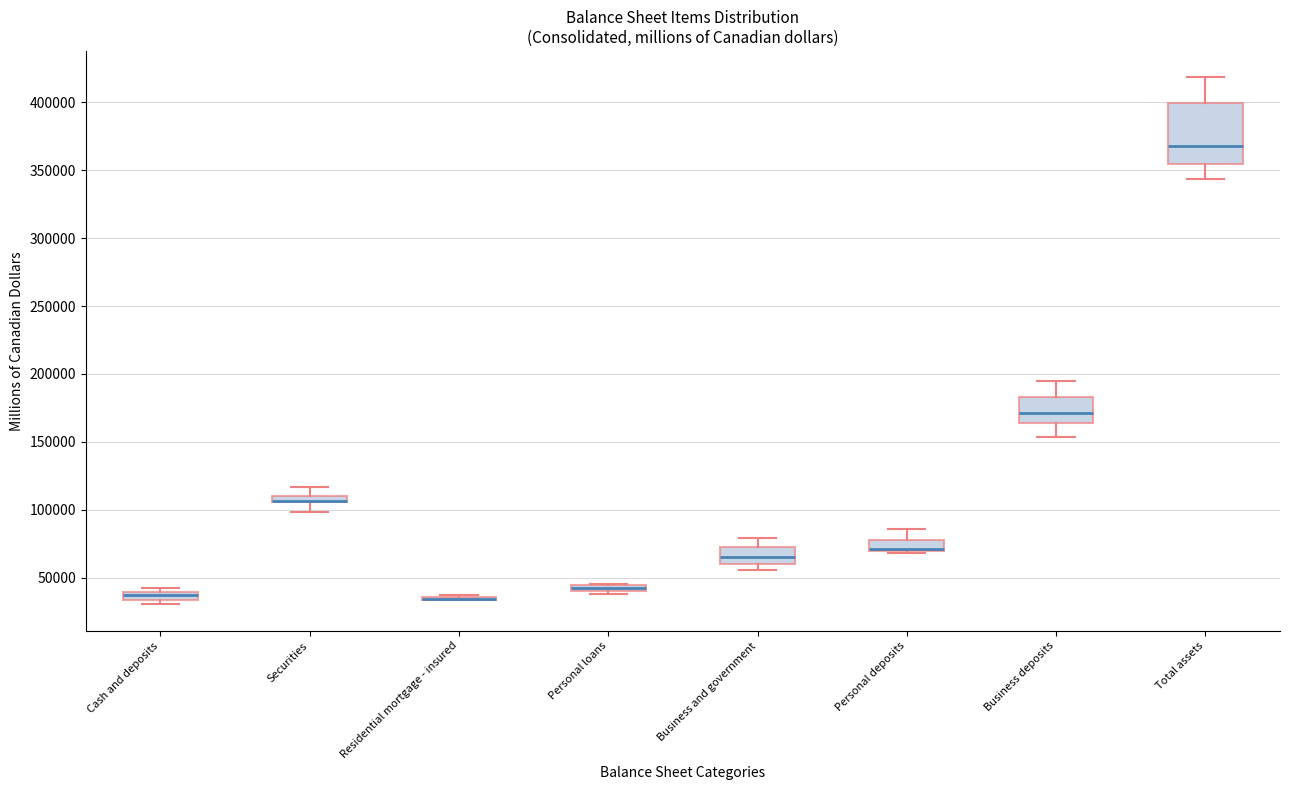

Where is the upper edge of the box for Total assets on the y-axis? The values are not printed on the chart, so give them approximately, as read against the axis.

400000